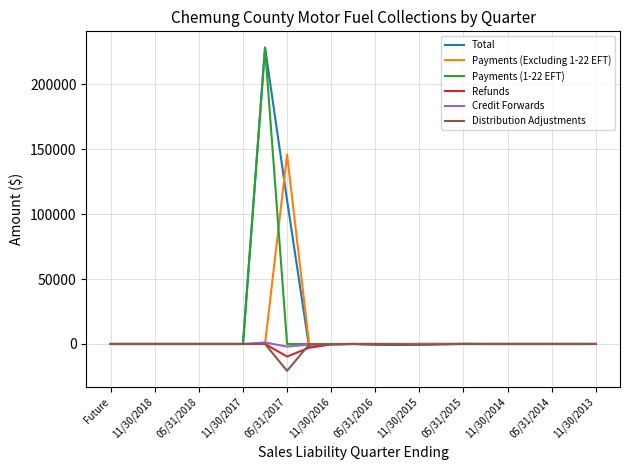

What is the highest value of the Payments (Excluding 1-22 EFT) series?

145853.5